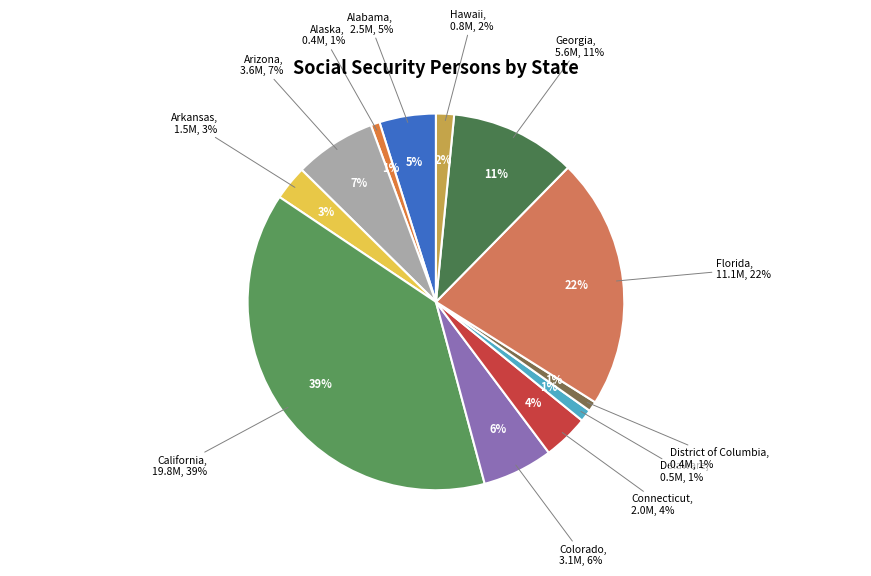

Which has a higher value, Georgia or Alaska?

Georgia